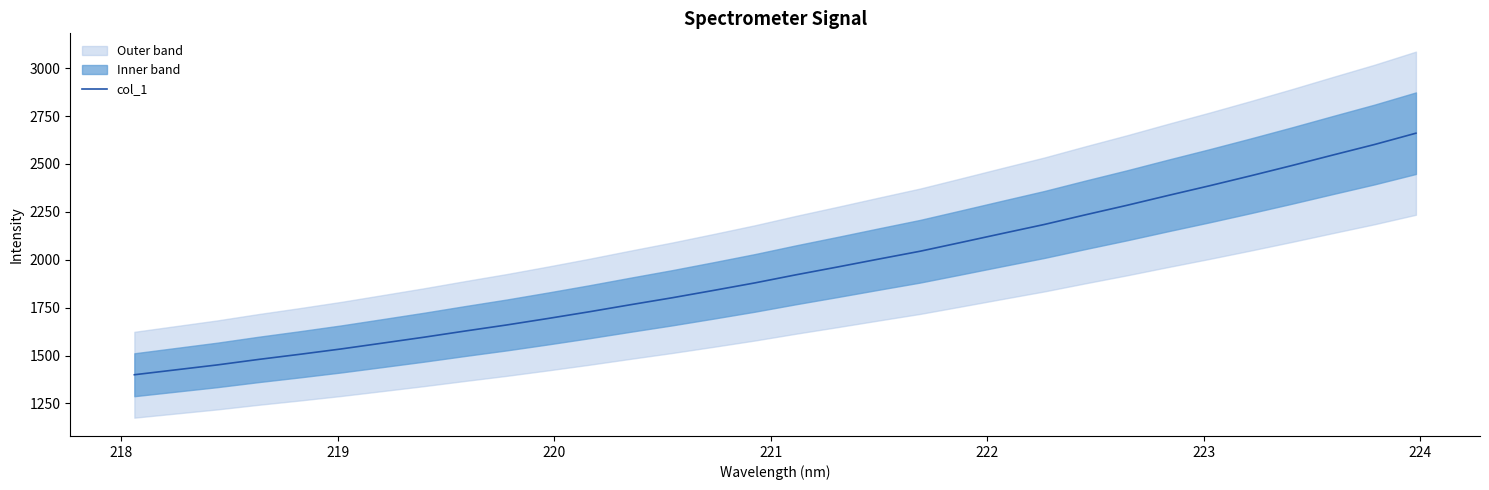

What is the maximum value for col_1?

2660.4